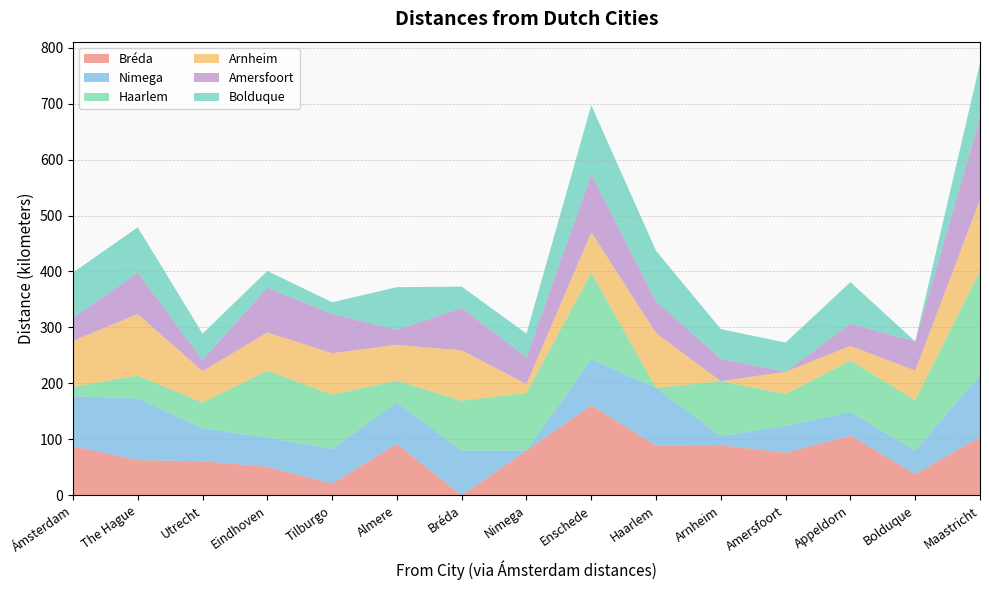

Reading right to left, transcribe all the data shown in this chart.

Bréda: 104	38	107	76	90	89	161	80	0	92	21	51	61	63	88
Nimega: 111	42	42	48	16	103	82	0	80	74	62	52	59	110	89
Haarlem: 186	90	92	57	98	0	155	103	89	39	97	120	46	41	17
Arnheim: 127	53	26	40	0	98	72	16	90	64	74	68	56	110	82
Amersfoort: 147	52	40	0	40	57	103	48	76	27	70	80	20	74	41
Bolduque: 97	0	74	52	53	90	124	42	38	76	21	30	47	81	81